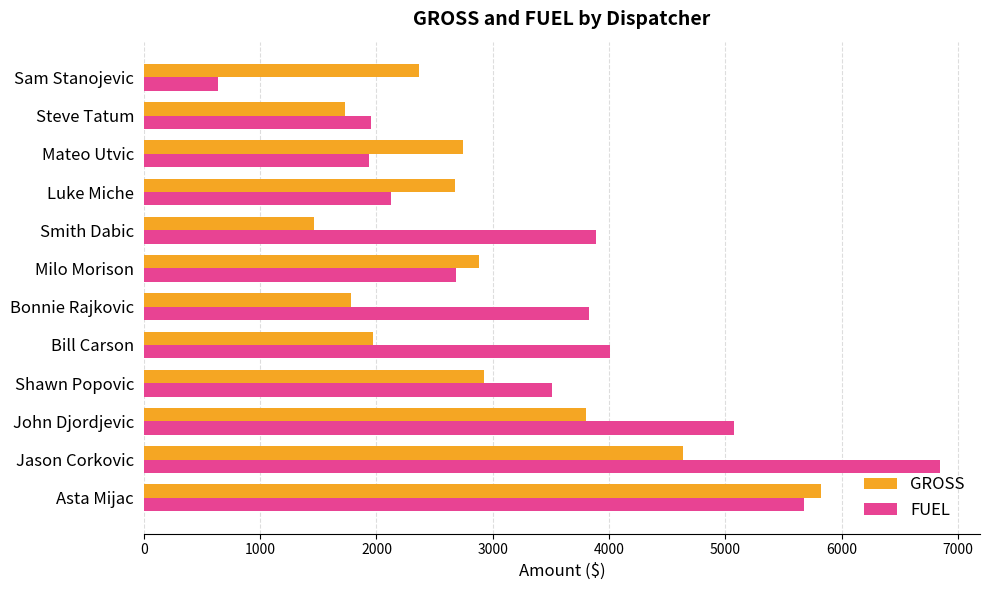

How many data points does each series have?

12